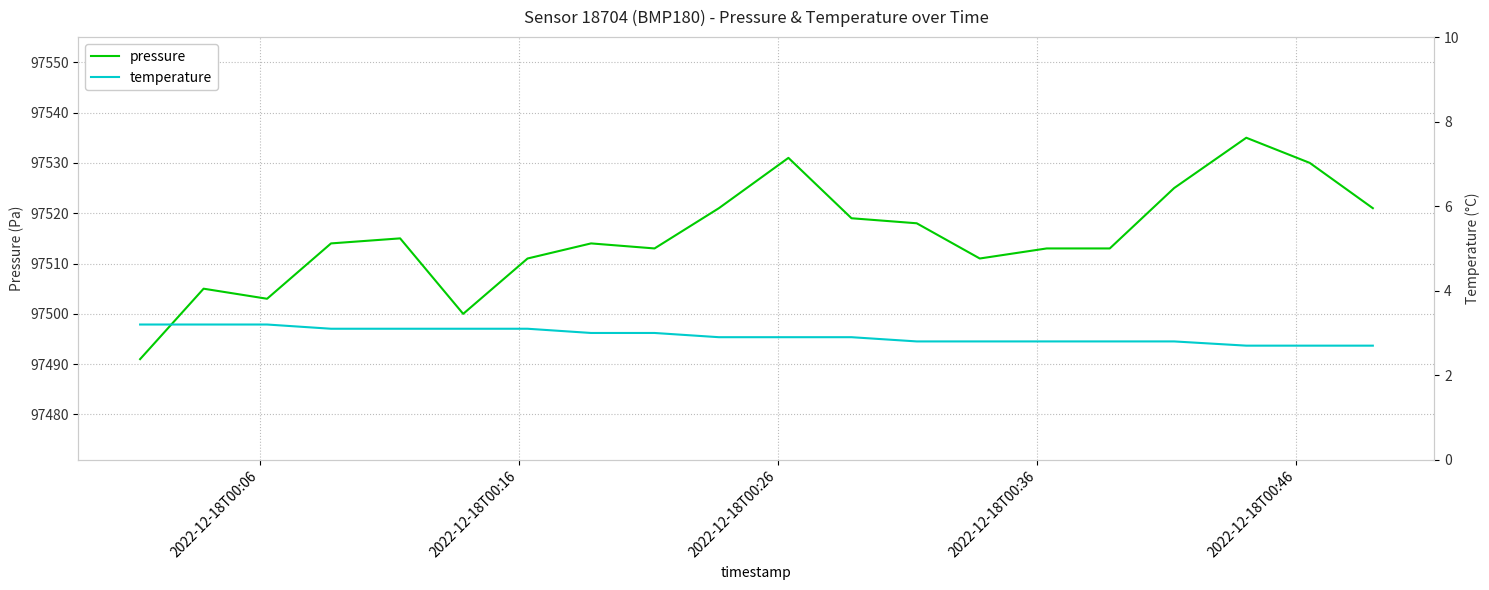

What is the minimum value shown in the chart?

2.7